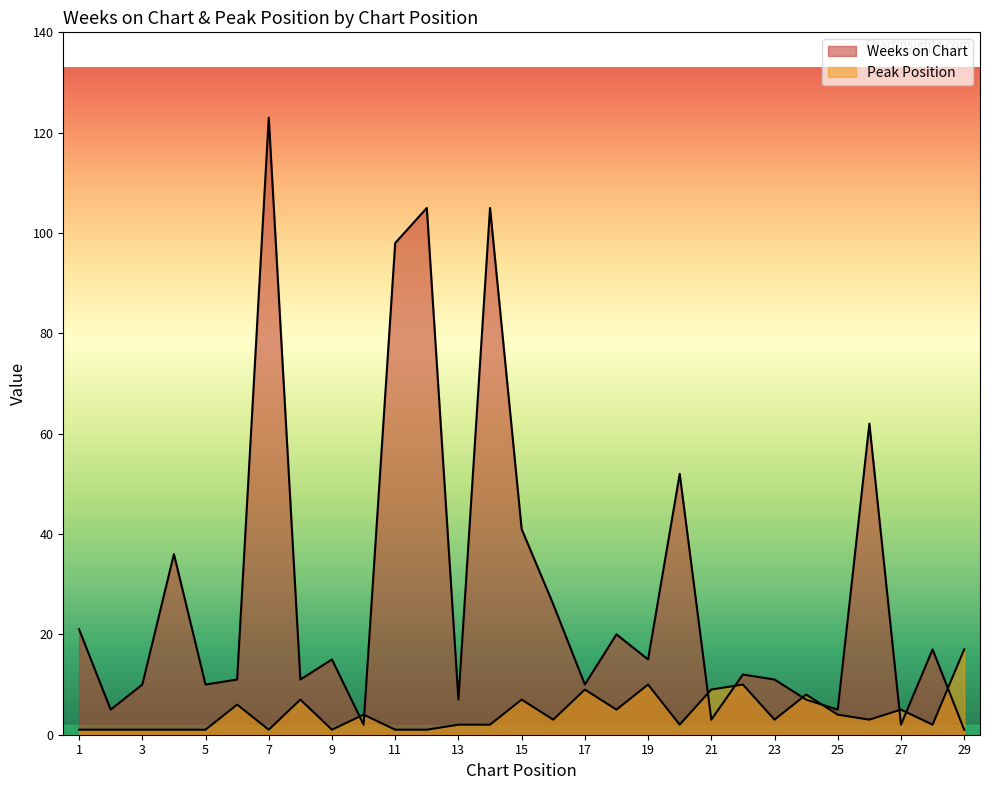

In Weeks on Chart, how many points are lower than both neighbors (excluding endpoints)?

10